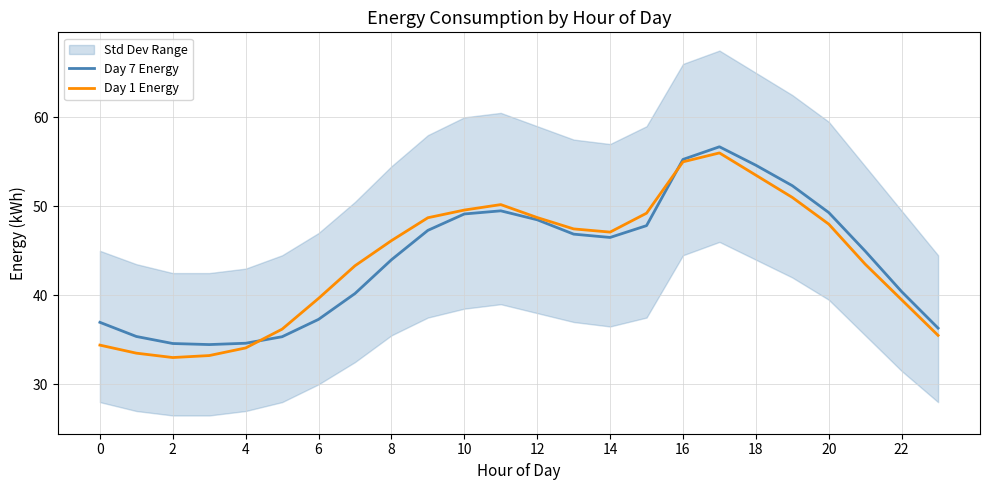

How many interior local peaks does the Day 1 Energy series have?

2